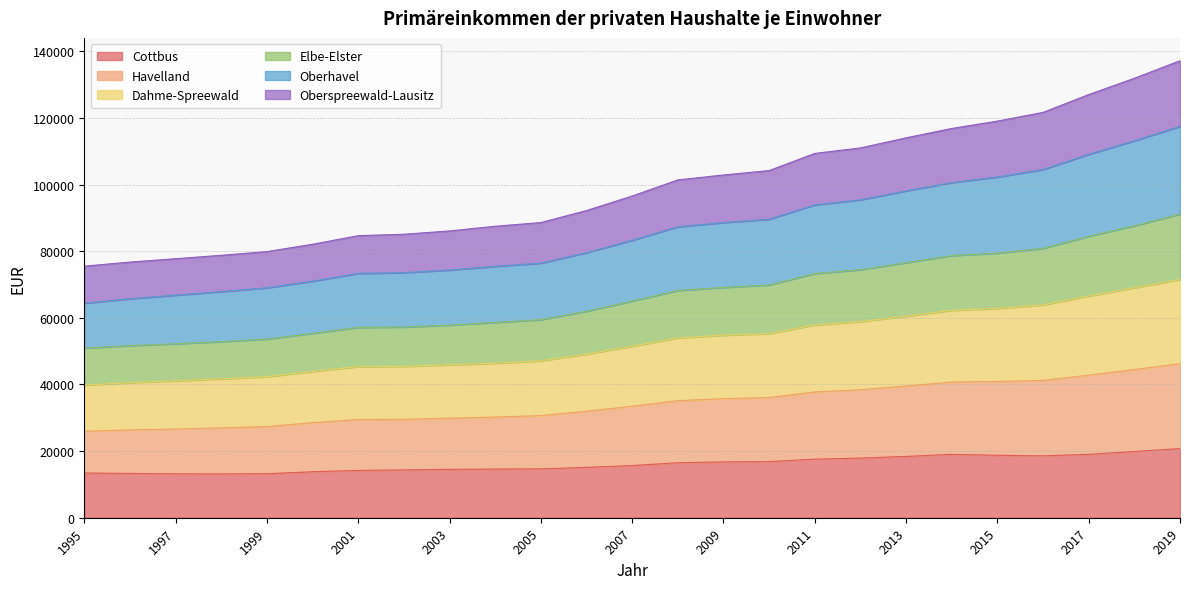

What is the total value across all series at 2013?

114032